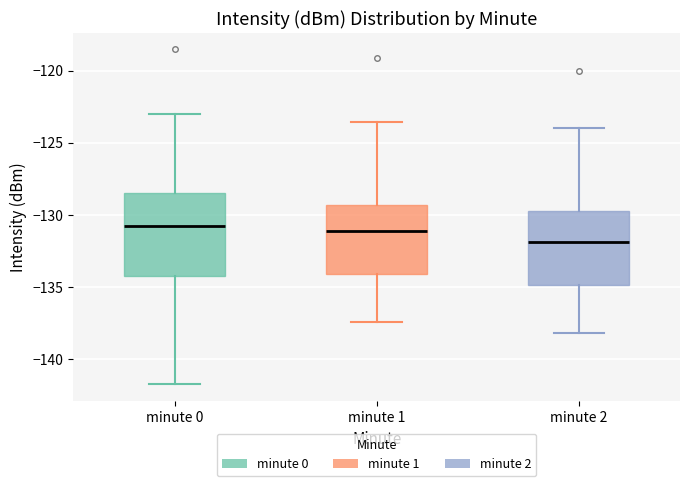

Reading left to right, transcribe this box plot: for each box, give where its median line is, the range the box spans, and where its two whiskers end, as read against the y-axis. The values are not printed on the chart, so give them approximately, as read against the axis.

minute 0: median -131.0, box -134.5 to -128.5, whiskers -142.0 to -123.0
minute 1: median -131.0, box -134.0 to -129.5, whiskers -137.5 to -123.5
minute 2: median -132.0, box -135.0 to -129.5, whiskers -138.0 to -124.0